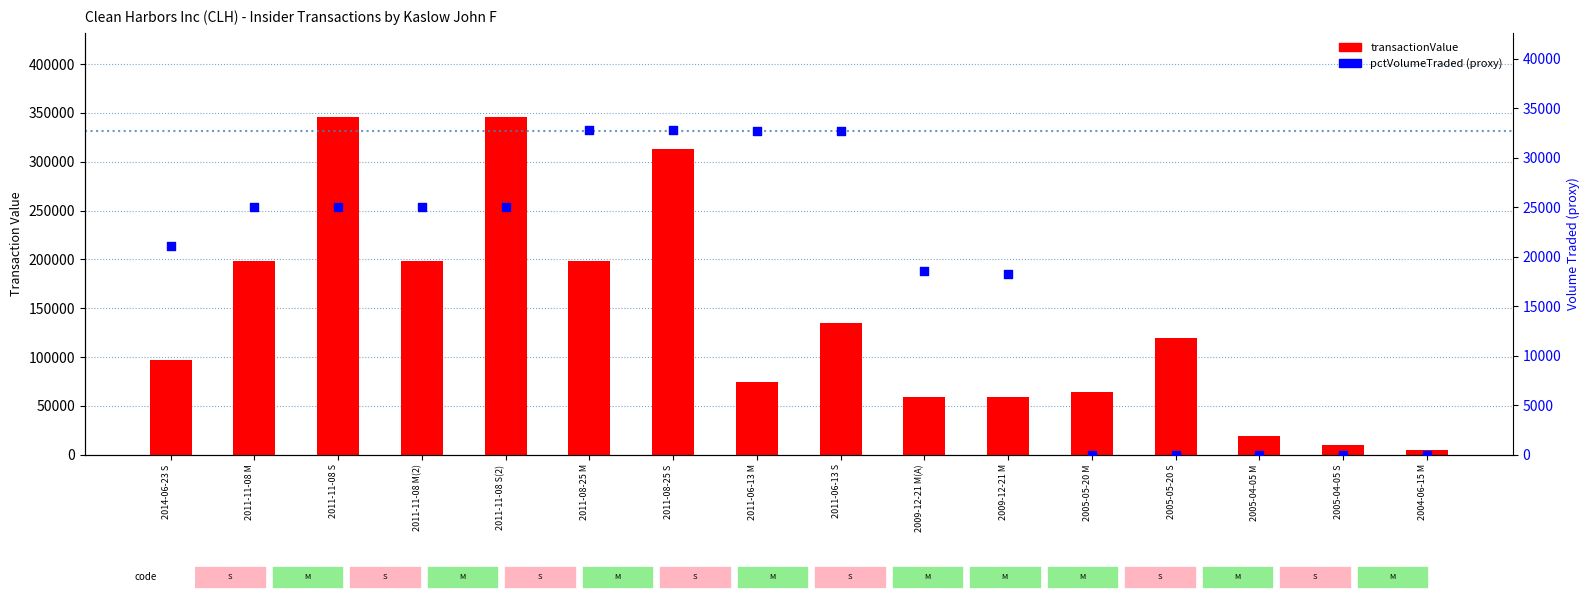

Which series contains the highest Y value?

transactionValue